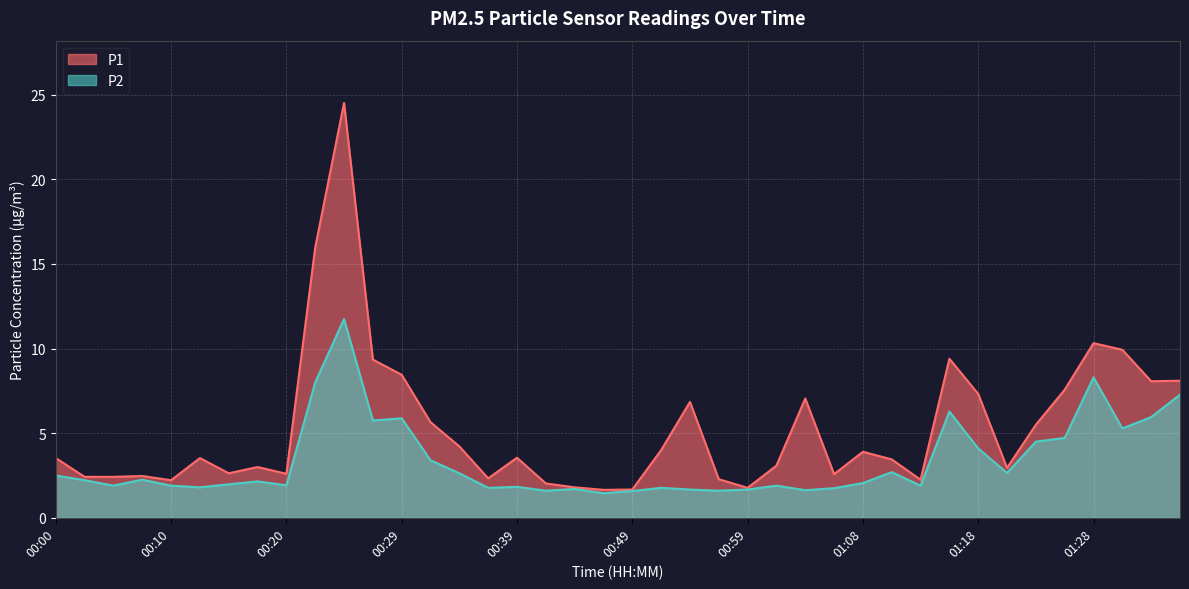

Does the chart display data point markers on the line(s)?

No